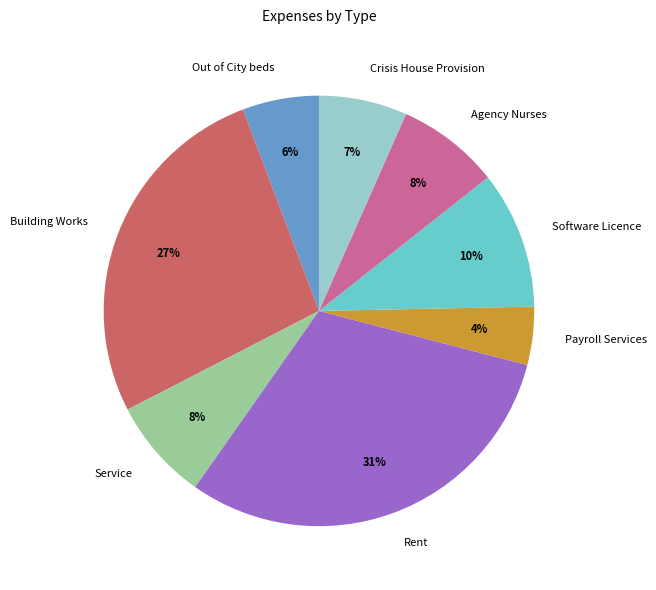

Which has a higher value, Crisis House Provision or Service?

Service